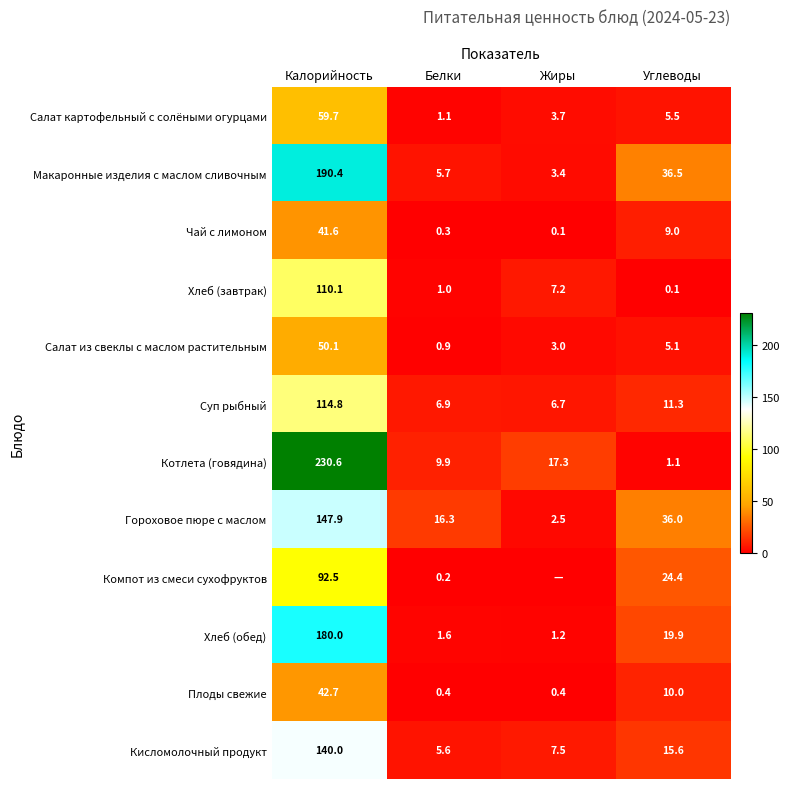

How many categories are shown in the chart?

4